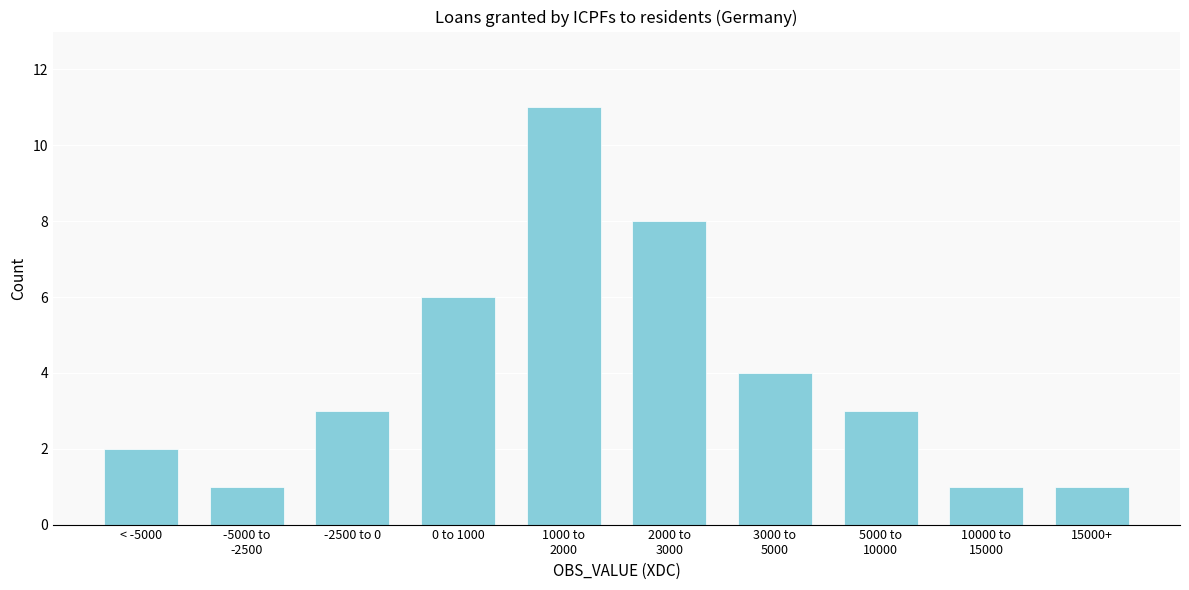

Reading left to right, list all the values displayed in this chart.

2	1	3	6	11	8	4	3	1	1